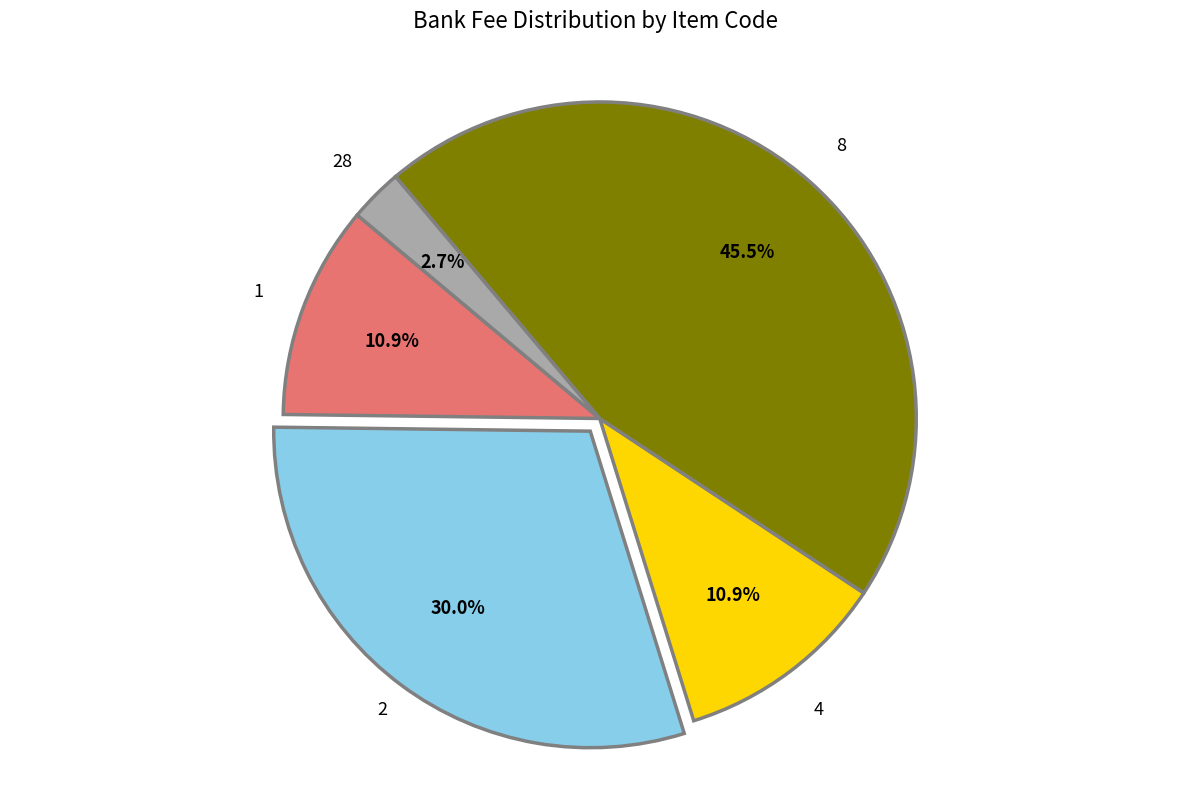

To the nearest percent, what is the difference between the largest and smallest slice percentages?

43%